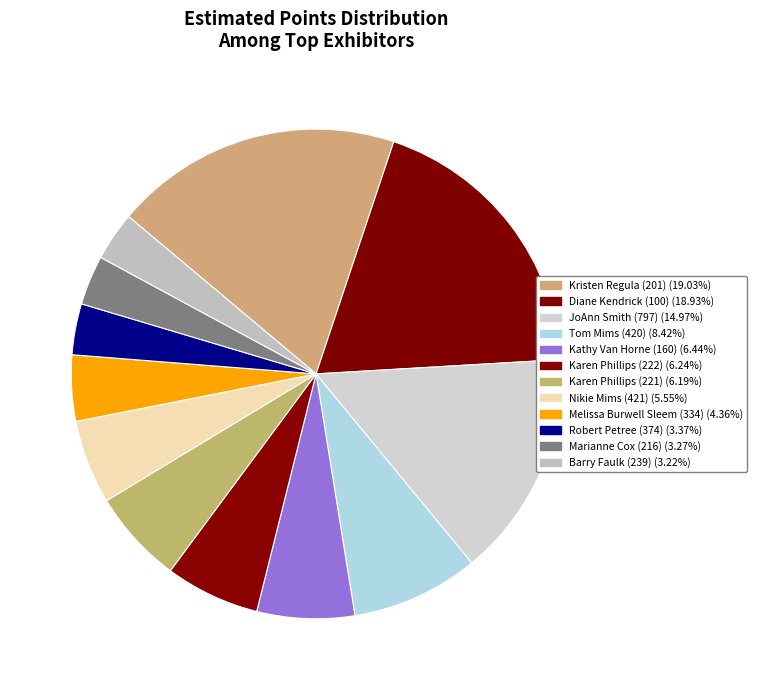

Which category has the biggest portion of the pie?

Kristen Regula (201)